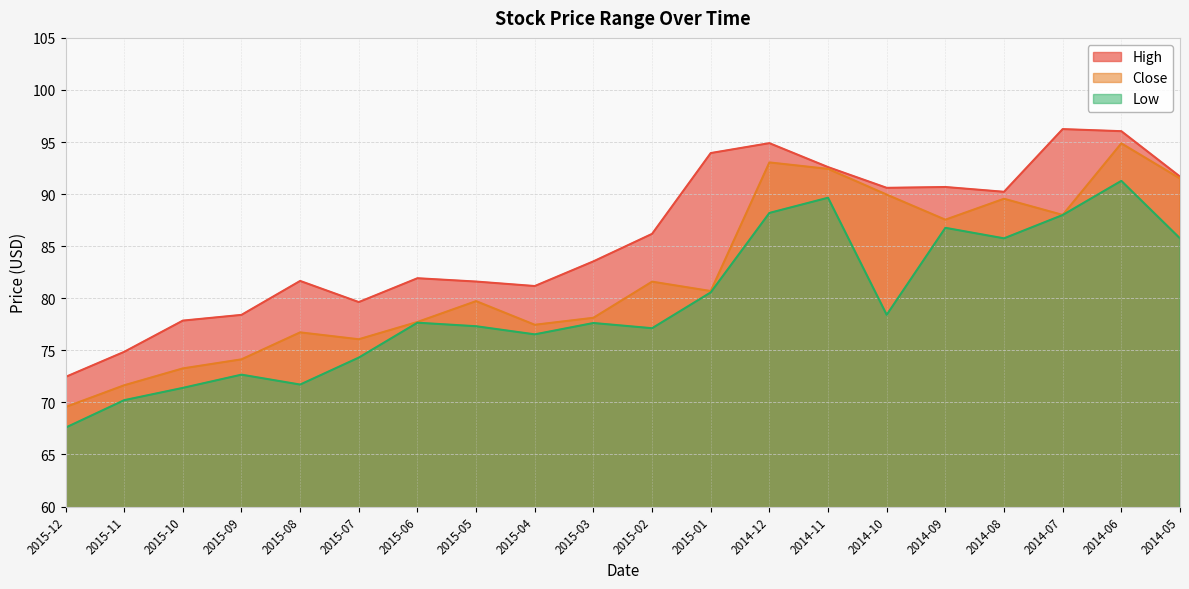

The High series shows 78.4 at 2015-09. True or false?

True